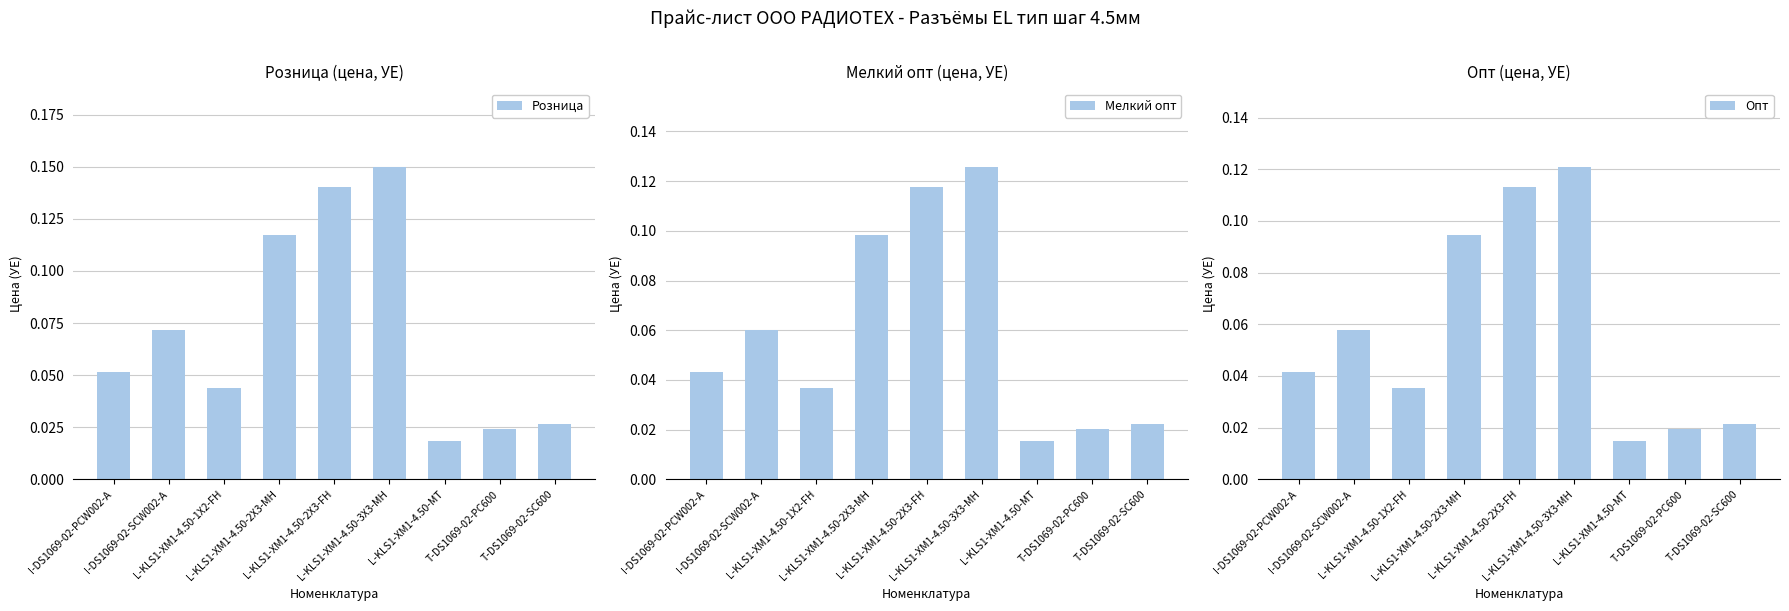

Which series changed the most between L-KLS1-XM1-4.50-3X3-MH and L-KLS1-XM1-4.50-MT?

Розница